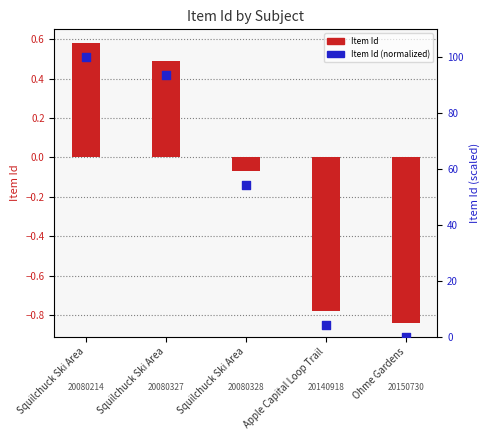

Is the value of Item Id at Squilchuck Ski Area greater than the value of Item Id (normalized) at Squilchuck Ski Area?

No